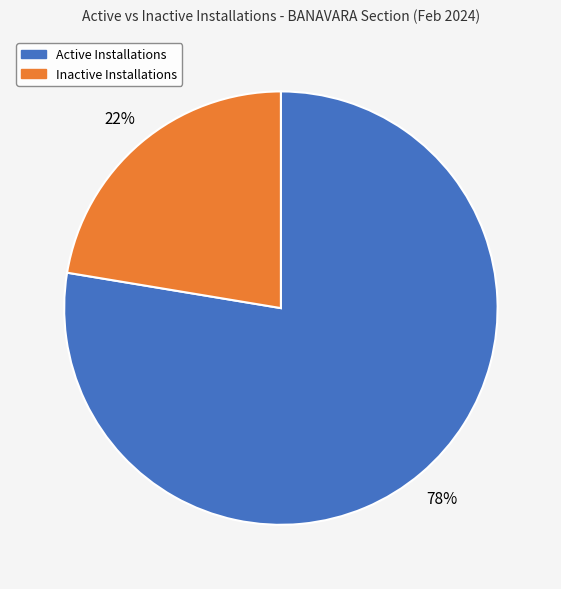

To the nearest percent, what portion does Active Installations represent?

78%